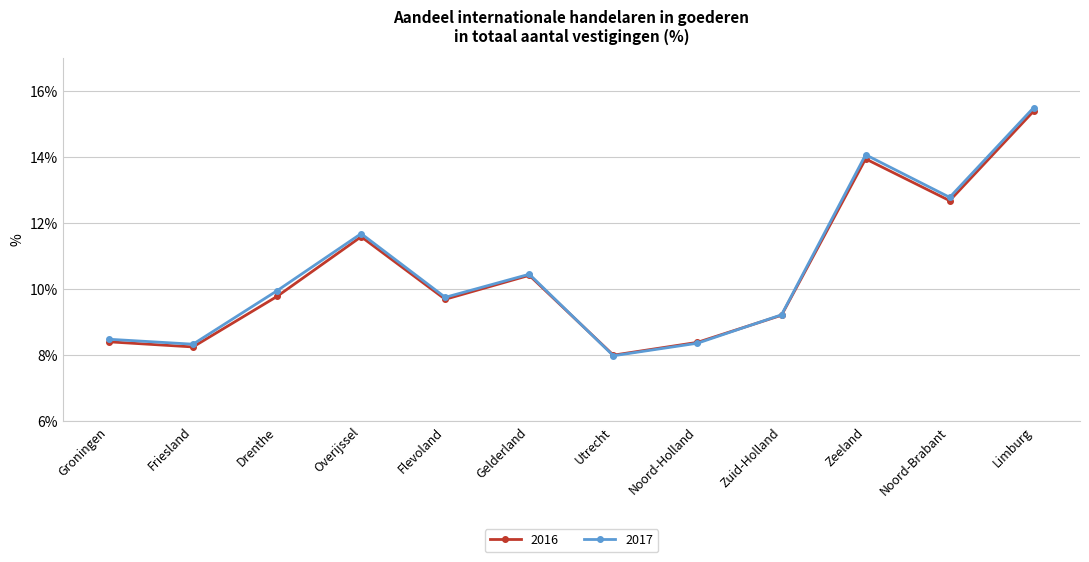

What is the maximum value for 2017?

15.5